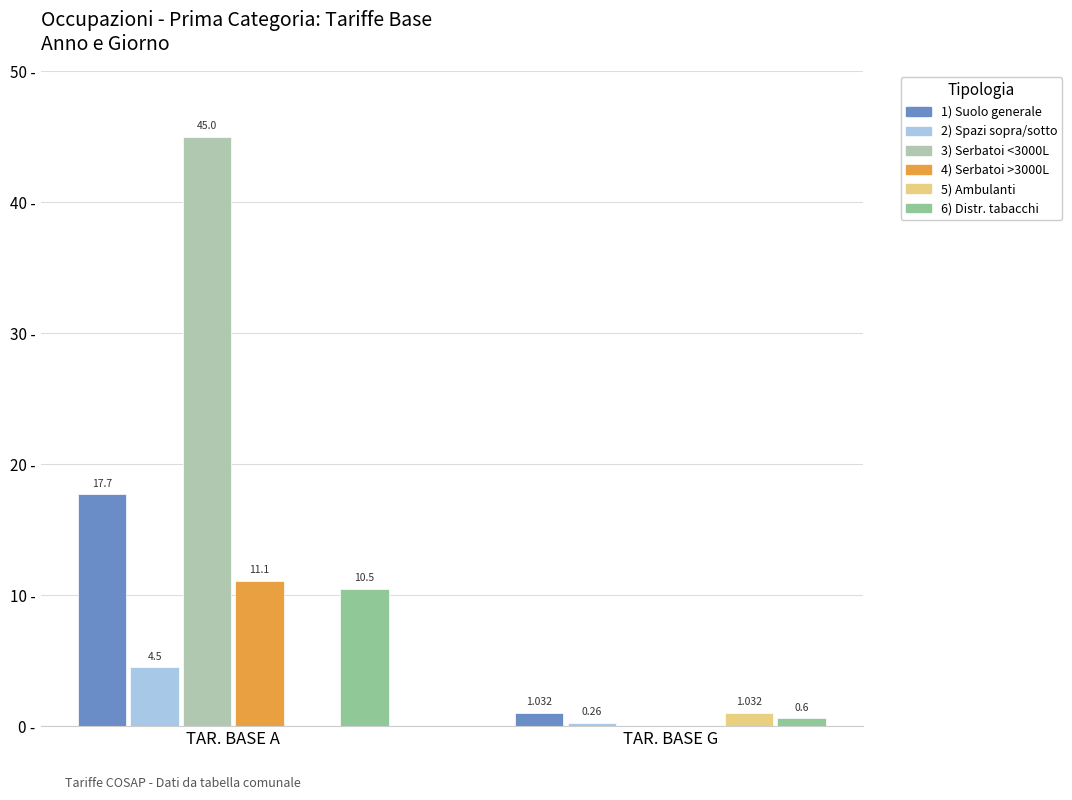

At which category is the sum across all series the highest?

TAR. BASE A